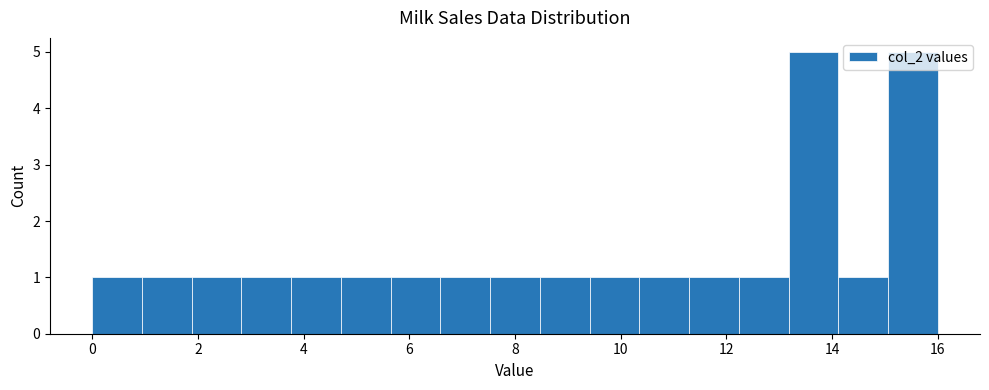

Reading left to right, transcribe this chart: for each bar, give the range it covers on the x-axis and its height. Neither the bar edges nor the heights are printed on the chart, so give them approximately, as read against the axes.

0.0 to 1.0: 1
1.0 to 1.8: 1
1.8 to 2.8: 1
2.8 to 3.8: 1
3.8 to 4.8: 1
4.8 to 5.6: 1
5.6 to 6.6: 1
6.6 to 7.6: 1
7.6 to 8.4: 1
8.4 to 9.4: 1
9.4 to 10.4: 1
10.4 to 11.2: 1
11.2 to 12.2: 1
12.2 to 13.2: 1
13.2 to 14.2: 5
14.2 to 15.0: 1
15.0 to 16.0: 5